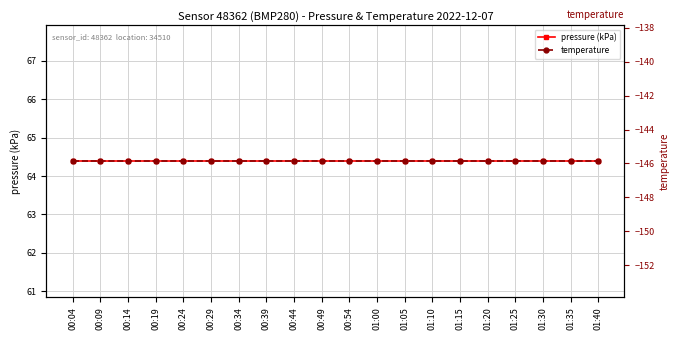

What are all the series names shown in the legend?

pressure (kPa), temperature